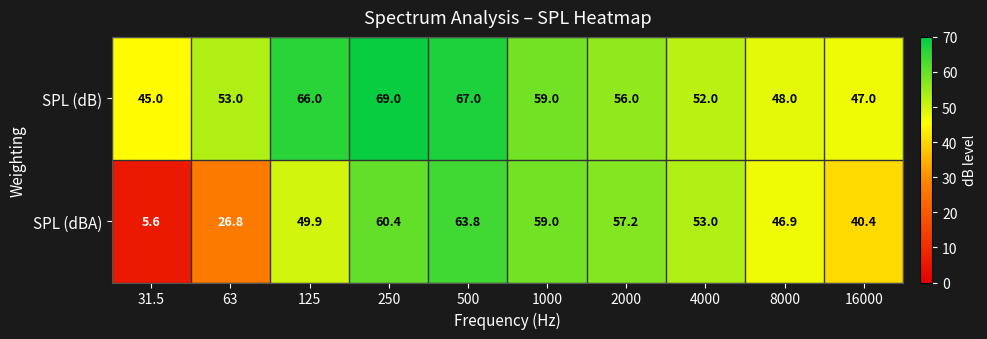

What is the difference between the highest and lowest values at 250?

8.6